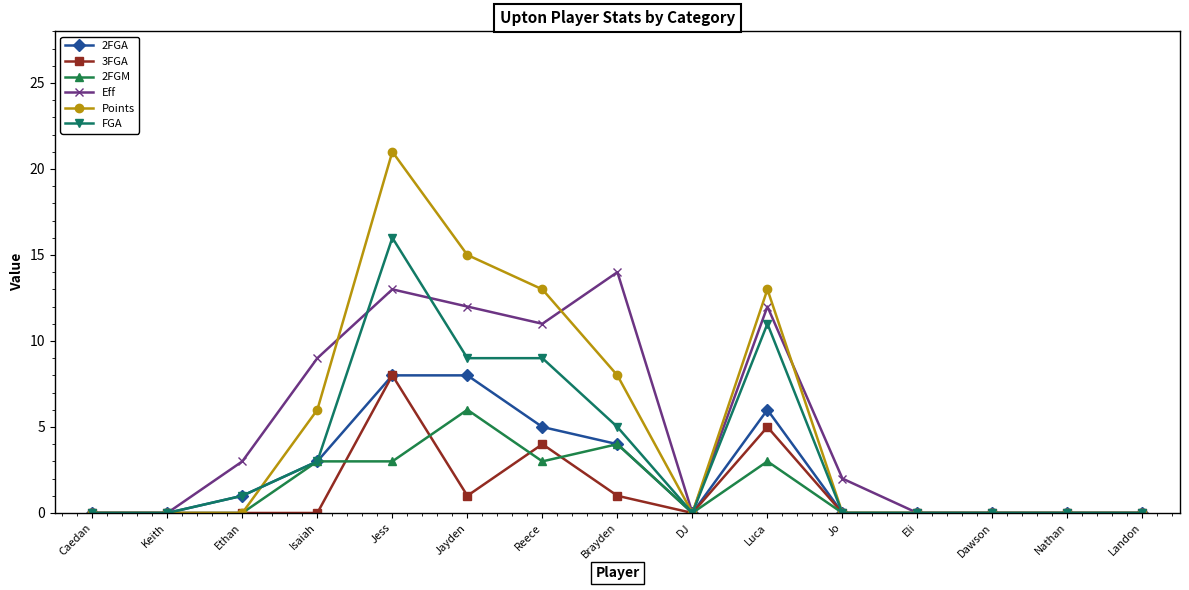

What is the difference between the Eff values at Ethan and Isaiah?

6